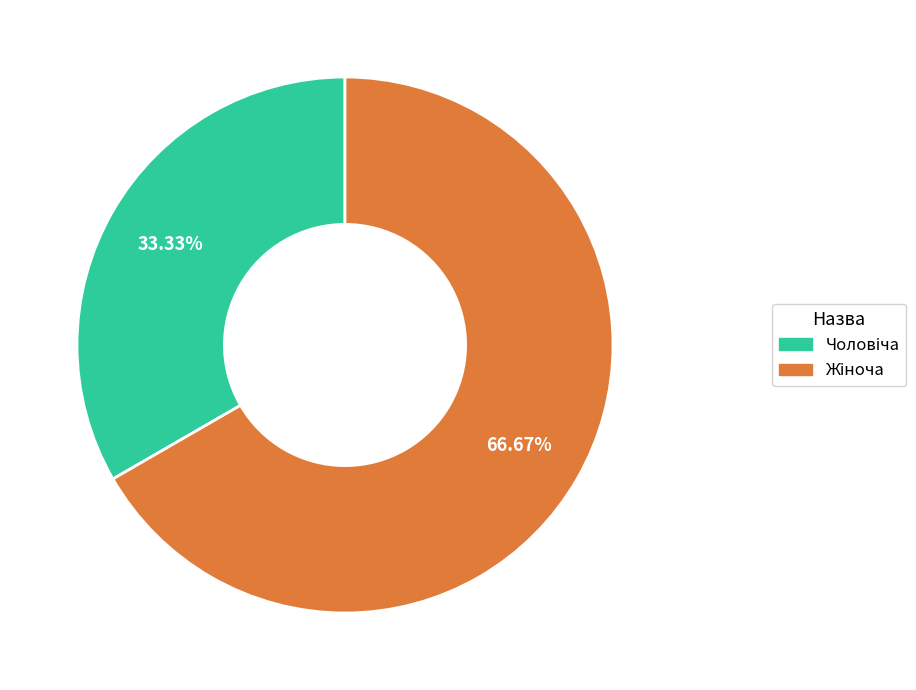

Does any single category account for the majority?

Yes